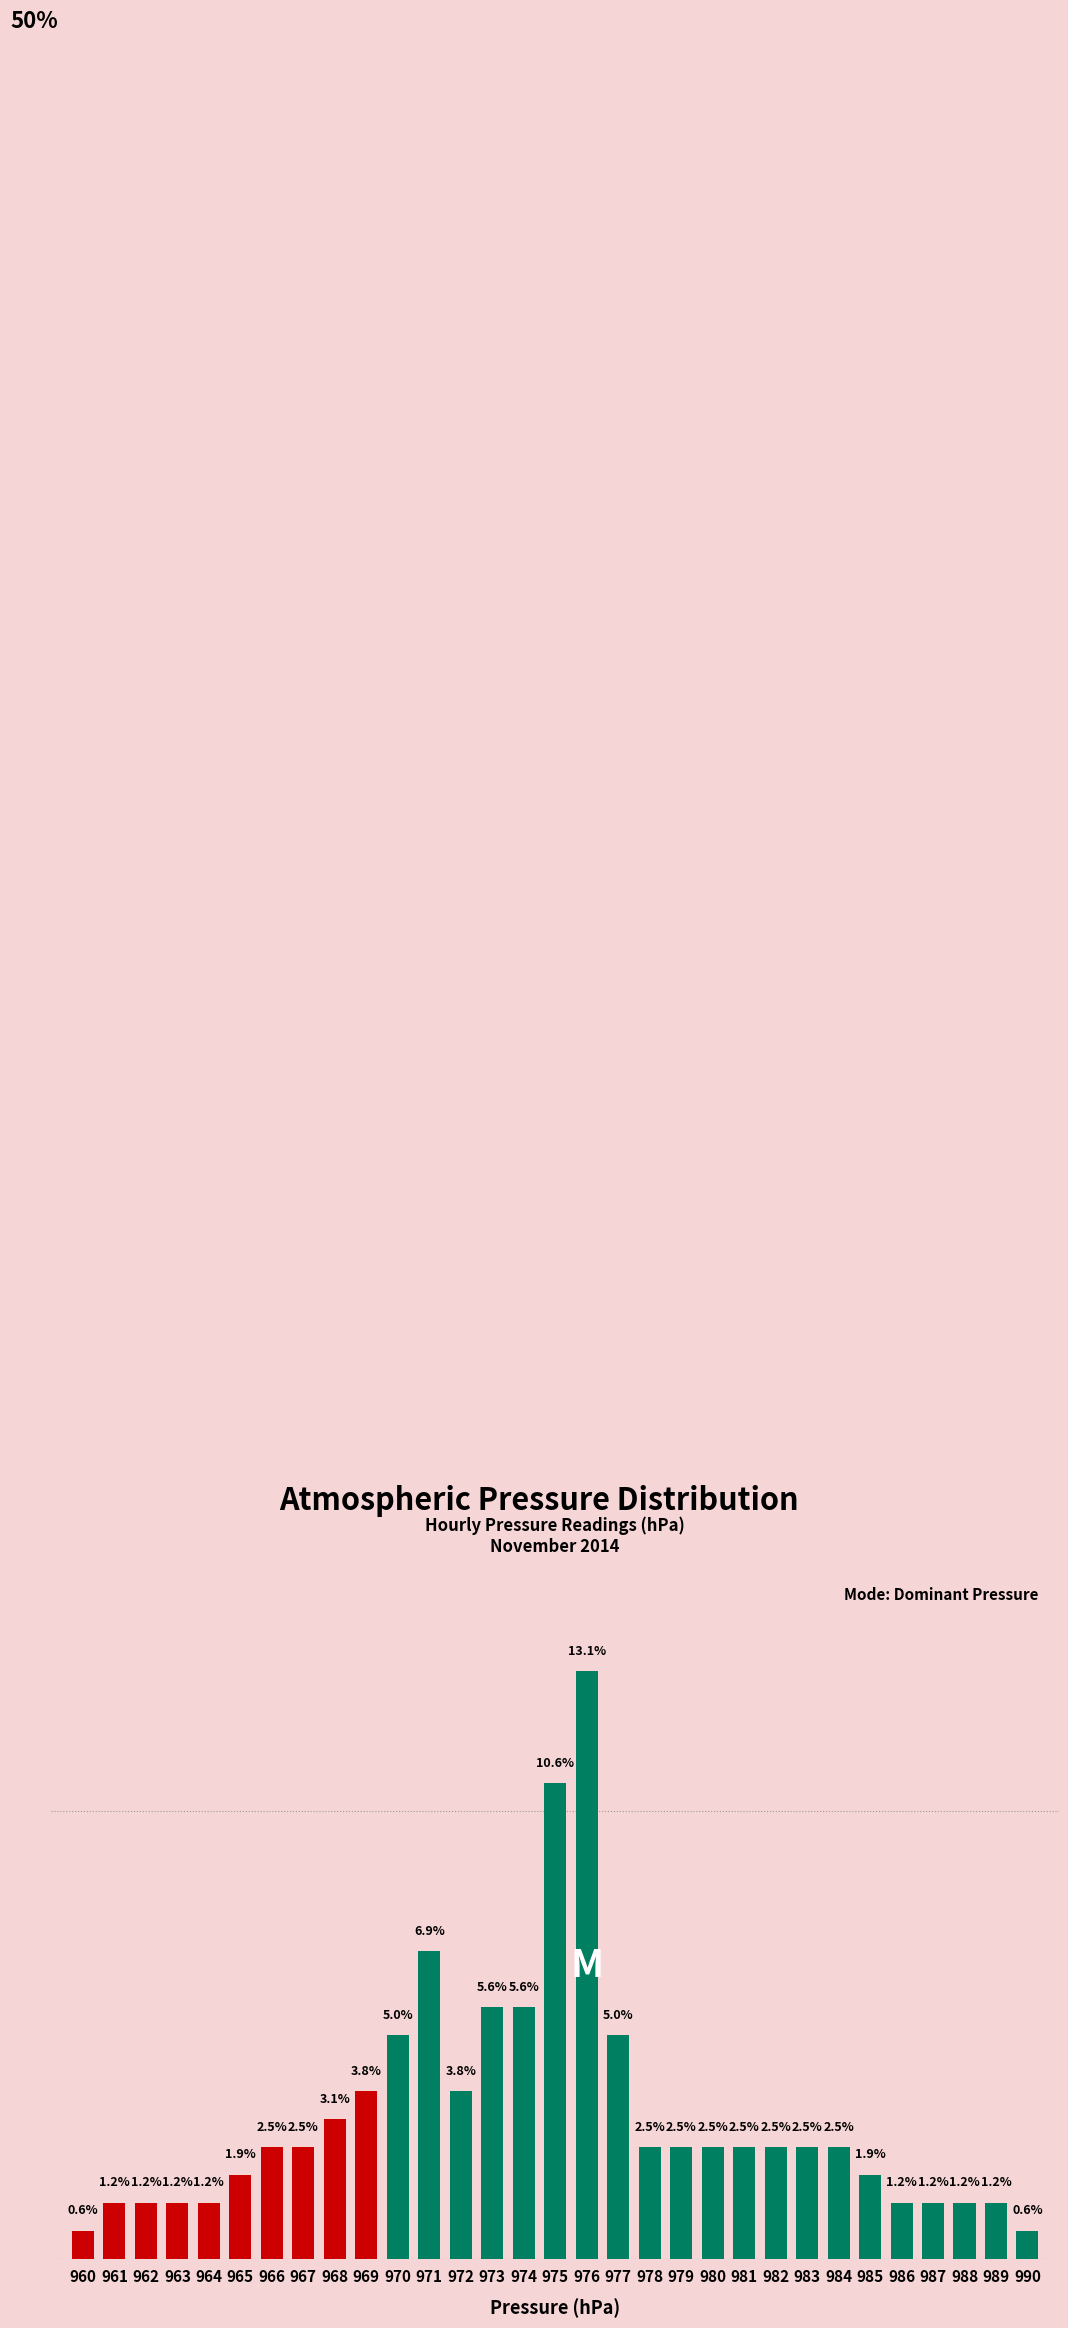

Does the chart contain any negative values?

No